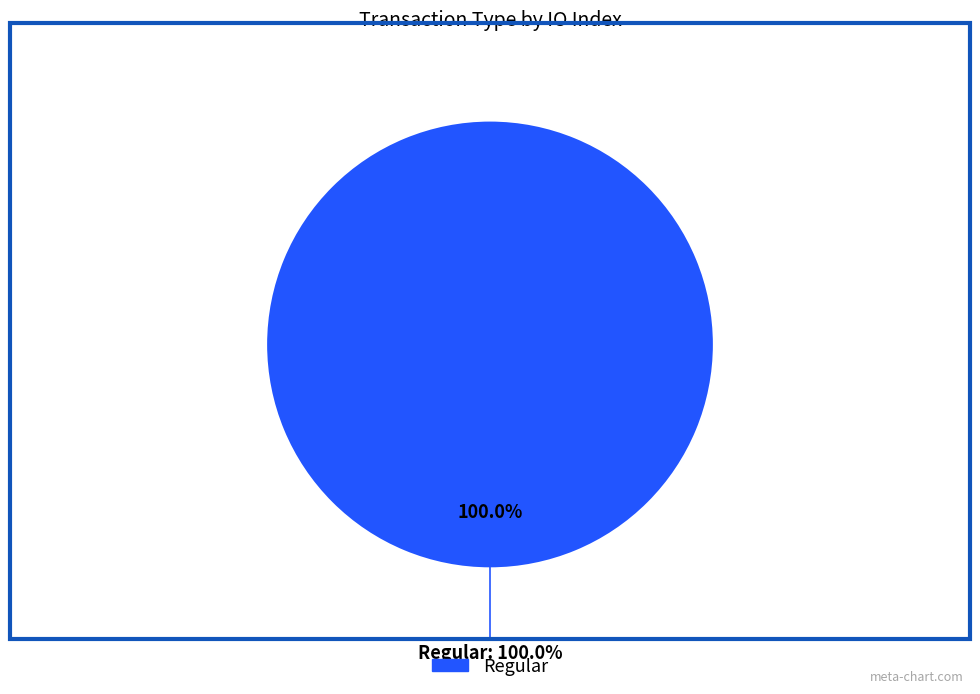

To the nearest percent, what is the combined percentage of Ticket and Regular?

100%